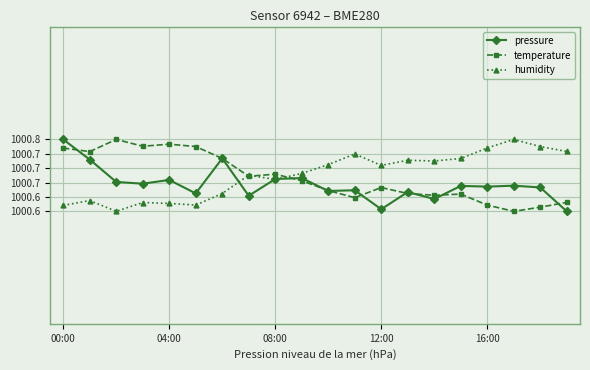

How many interior local valleys does the humidity series have?

5